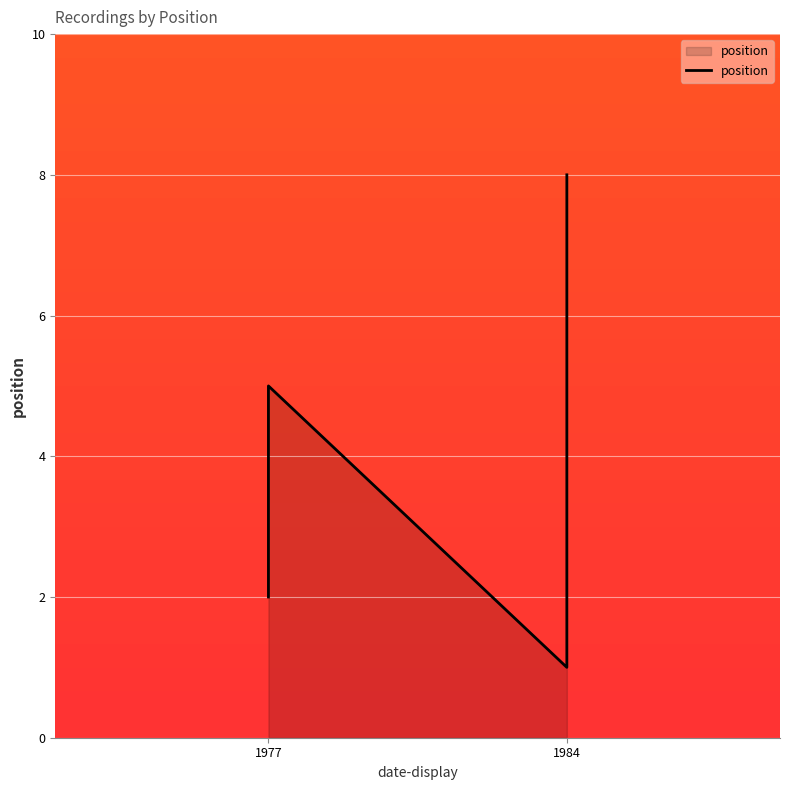

Which category has the highest value across all series?

1984-04-15